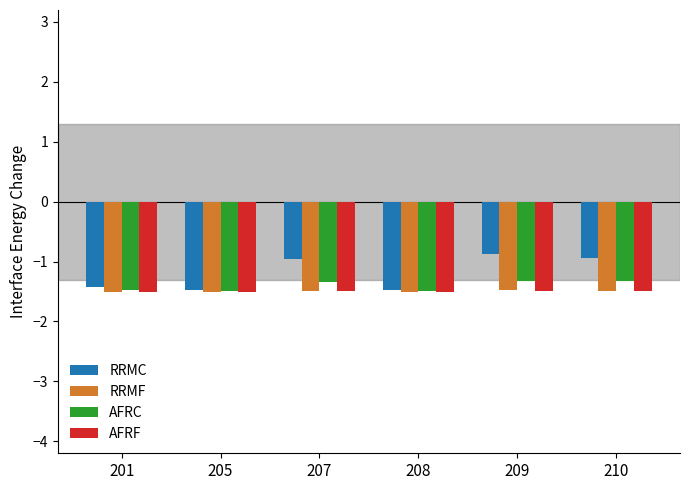

What is the difference between the highest and lowest values at 207?

0.5